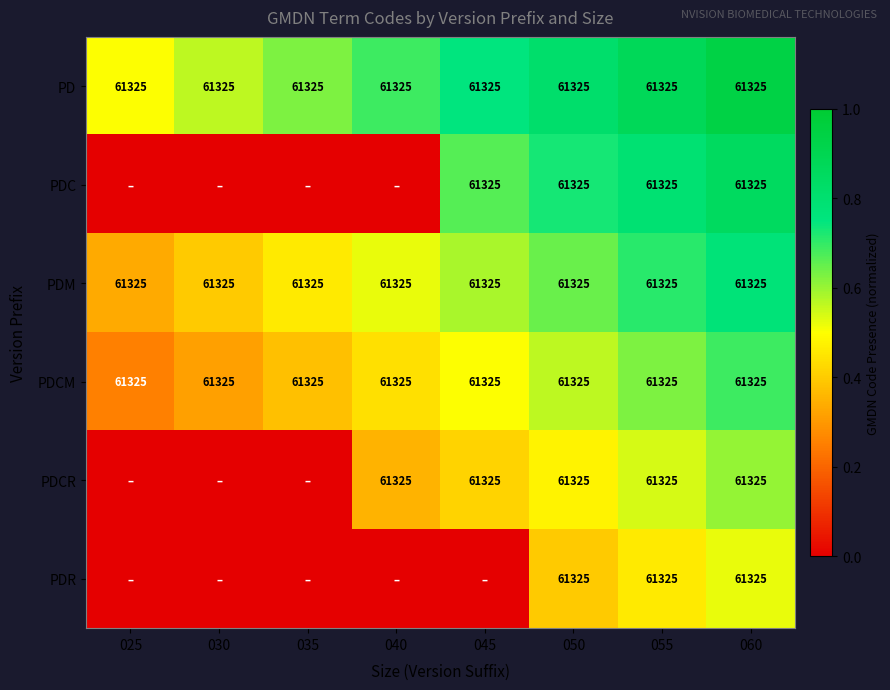

True or false: PD has a value of 0.3 at 040.

False